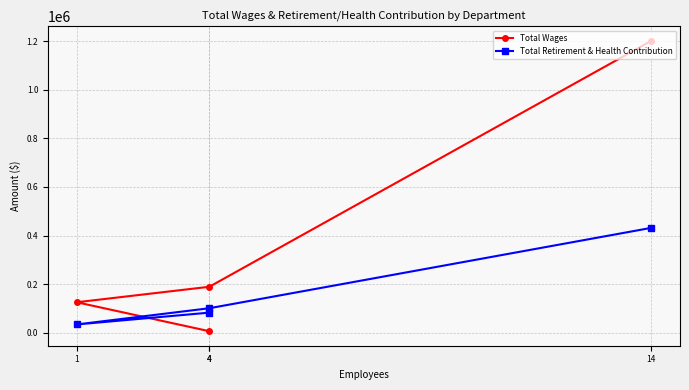

Which series has the largest total across all categories?

Total Wages